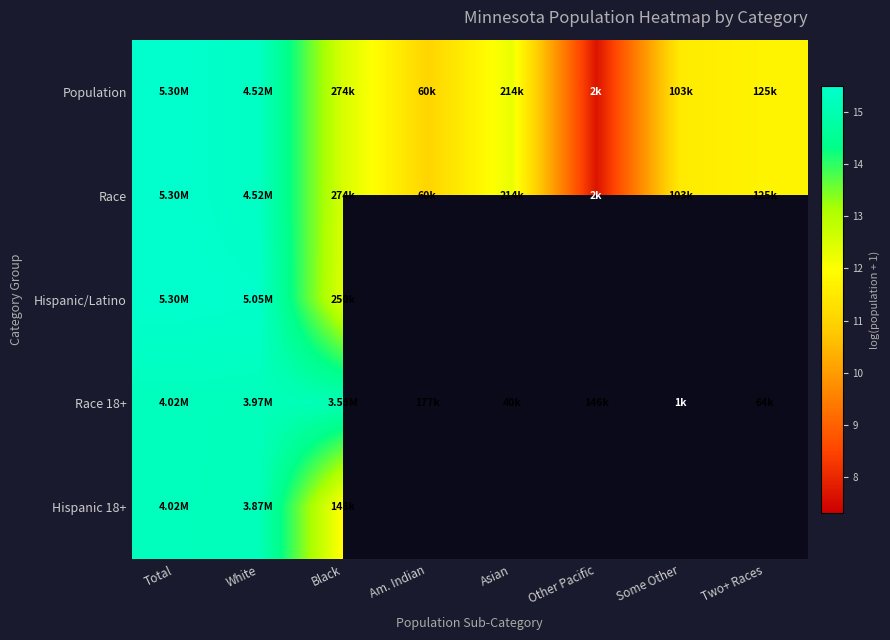

Where is Hispanic/Latino nearest to the value 13?

Black